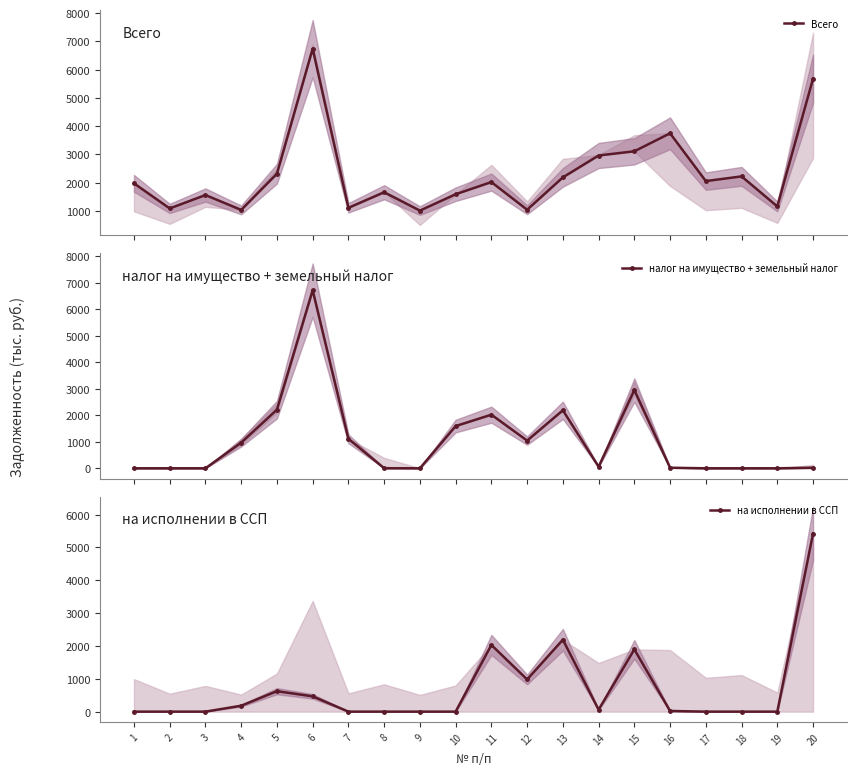

The налог на имущество + земельный налог series shows 0 at 17. True or false?

True